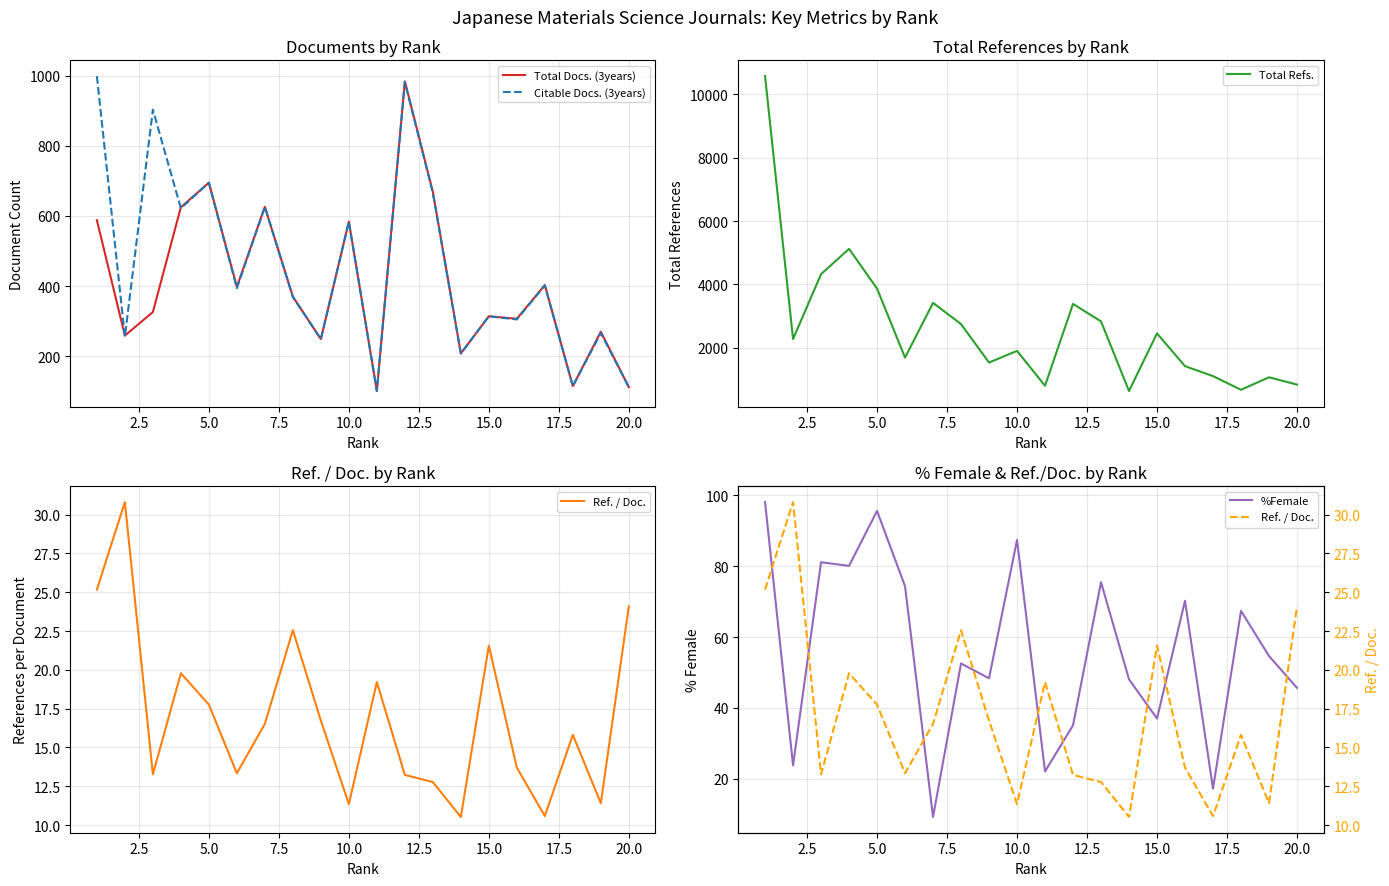

What is the minimum value for Total Refs.?

642